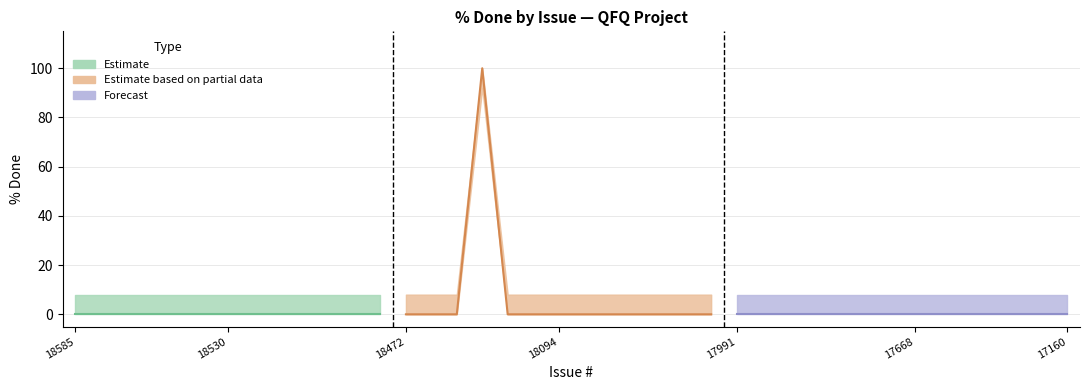

True or false: Bug has a value of -65 at 18480.

False